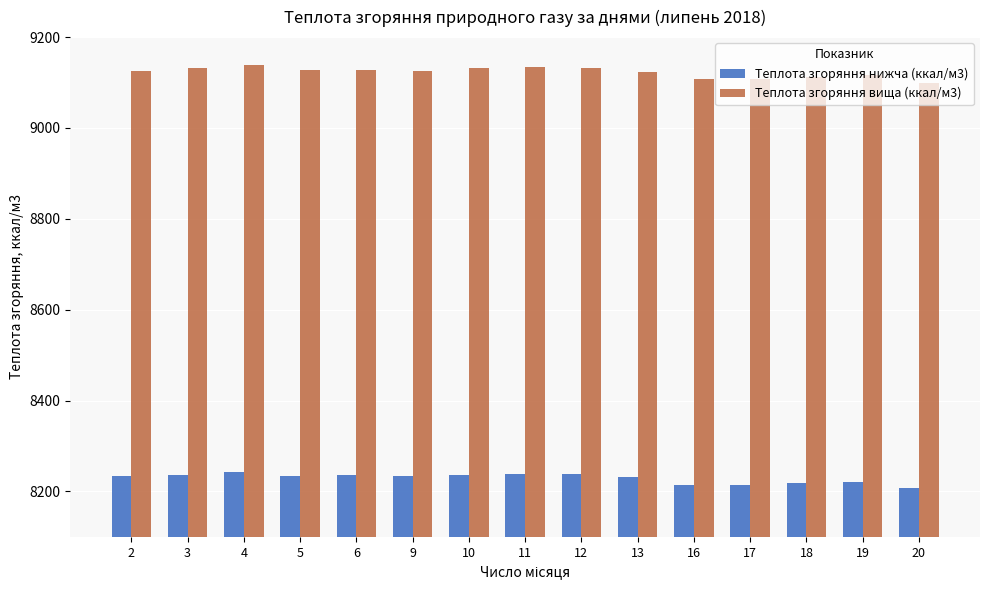

Are the bars grouped side by side (vs. stacked)?

Yes